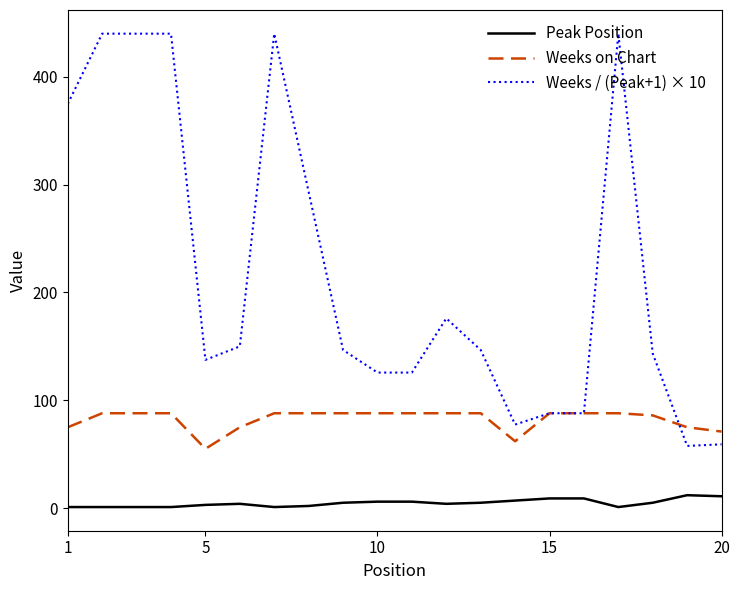

True or false: Peak Position and Weeks / (Peak+1) × 10 cross at least once.

False